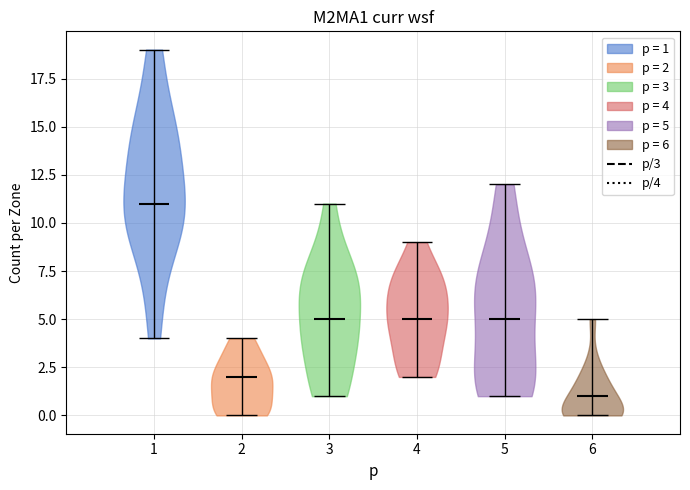

Which violin has the highest median line?

1